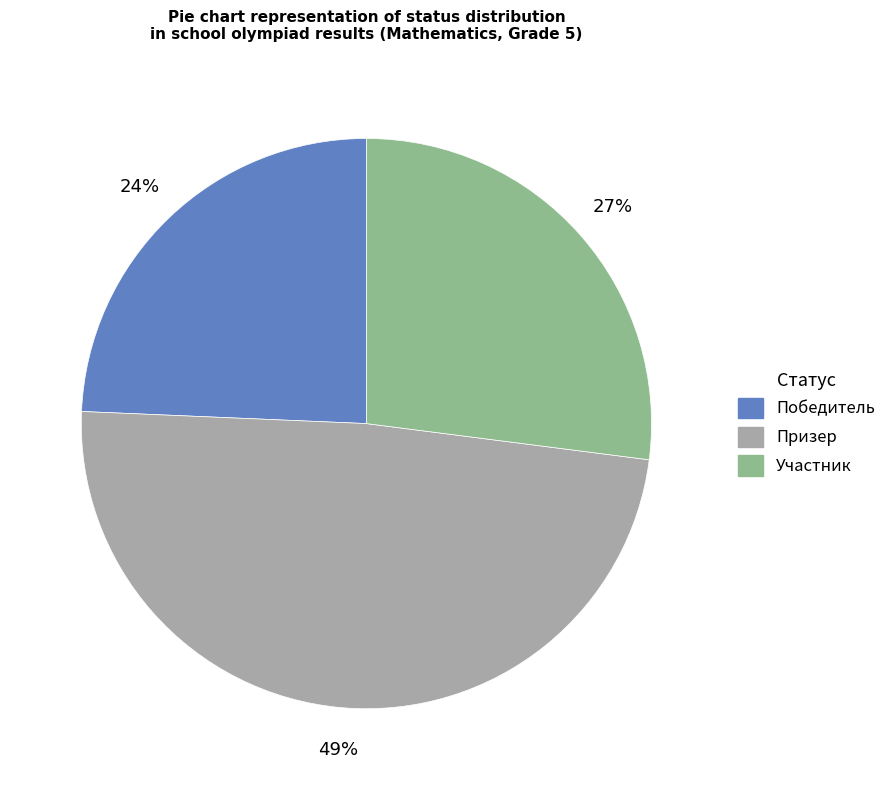

Combined, do Призер and Участник account for over 50%?

Yes